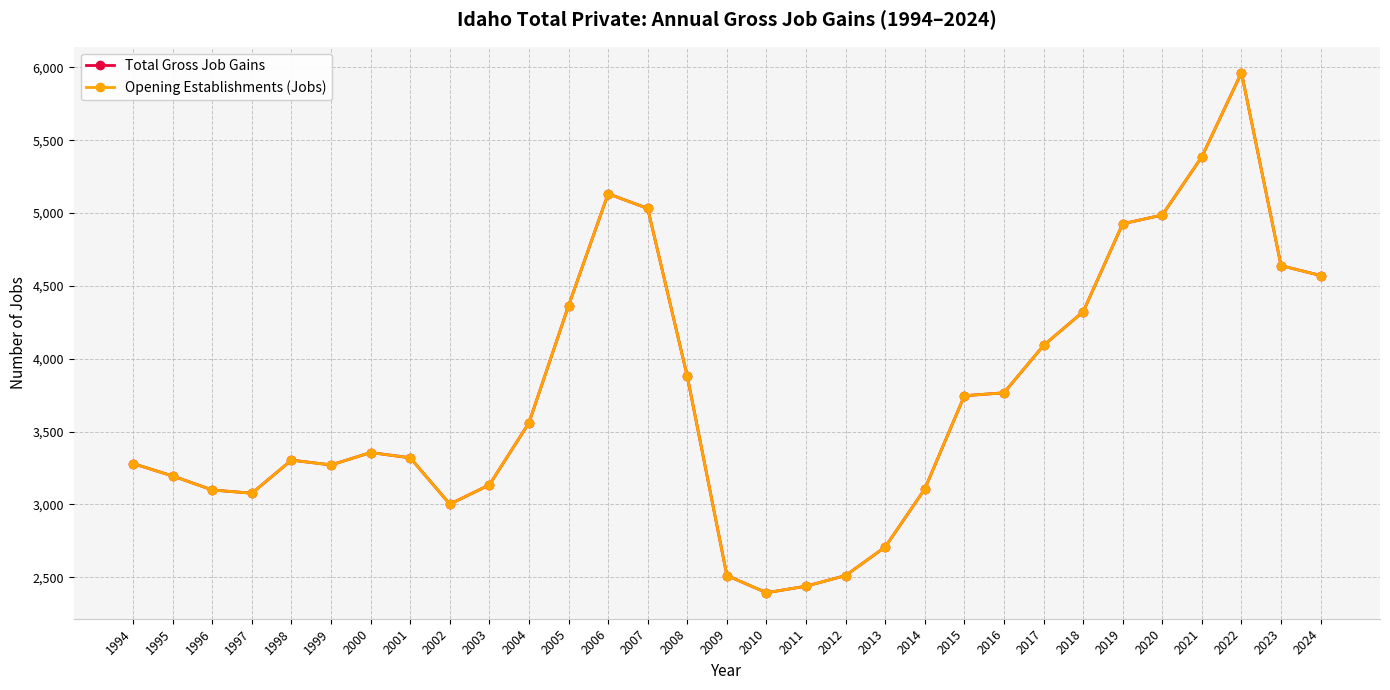

Between 2007 and 2019, which series saw the biggest shift?

Total Gross Job Gains